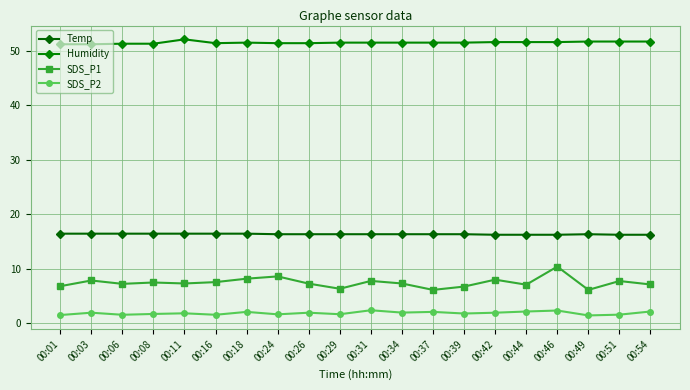

In SDS_P1, how many points are lower than both neighbors (excluding endpoints)?

6